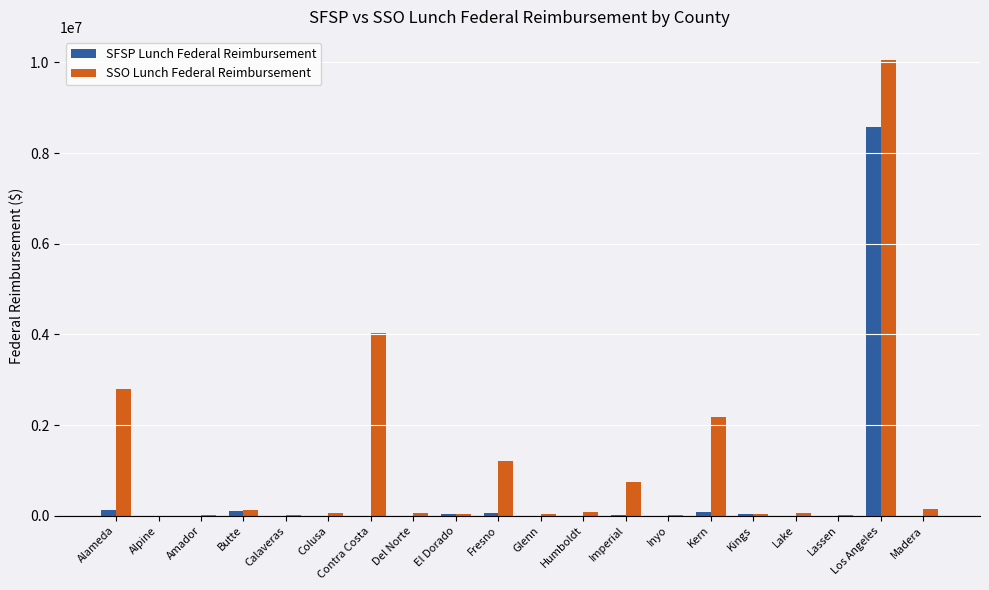

How many groups of bars are there?

20